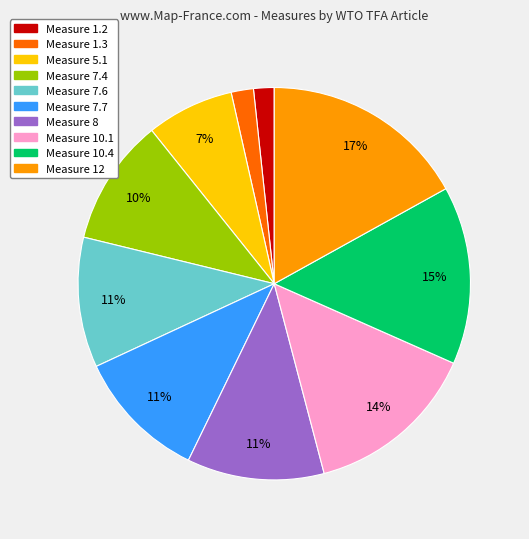

To the nearest percent, what is the average slice percentage?

10%